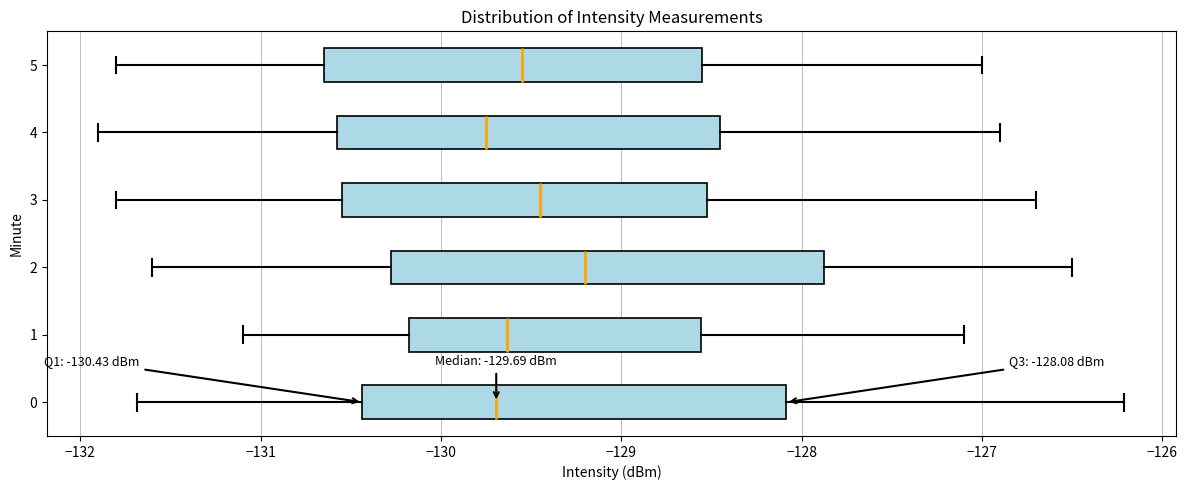

Which box has the furthest to the right median line?

2